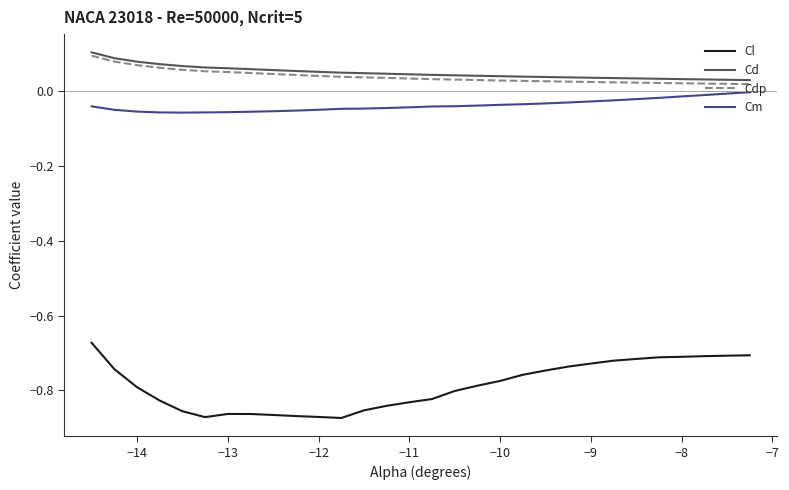

Which series has the largest range (max minus min)?

Cl